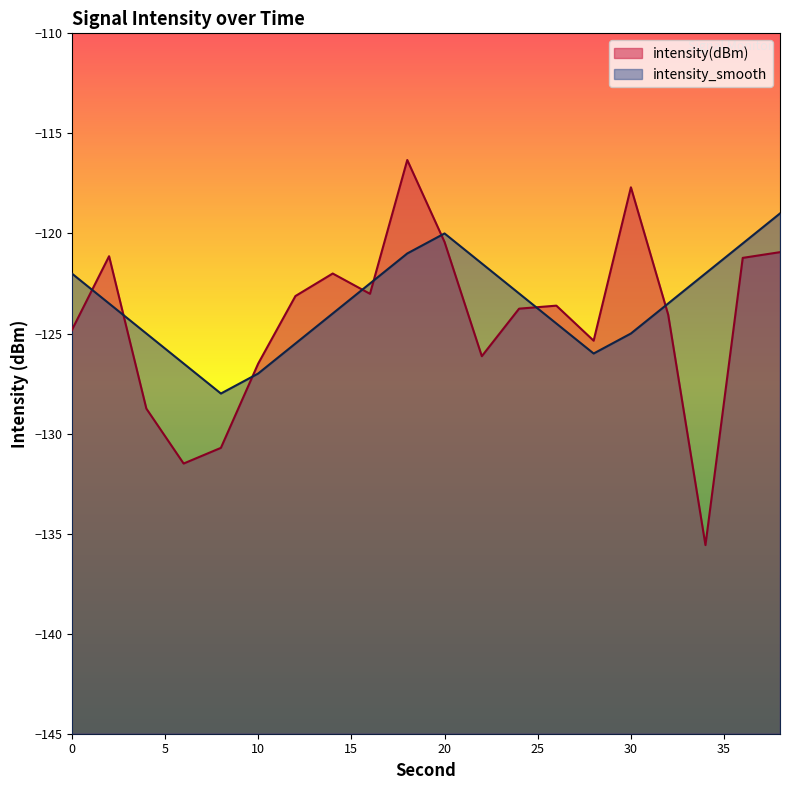

What are all the series names shown in the legend?

intensity(dBm), intensity_smooth